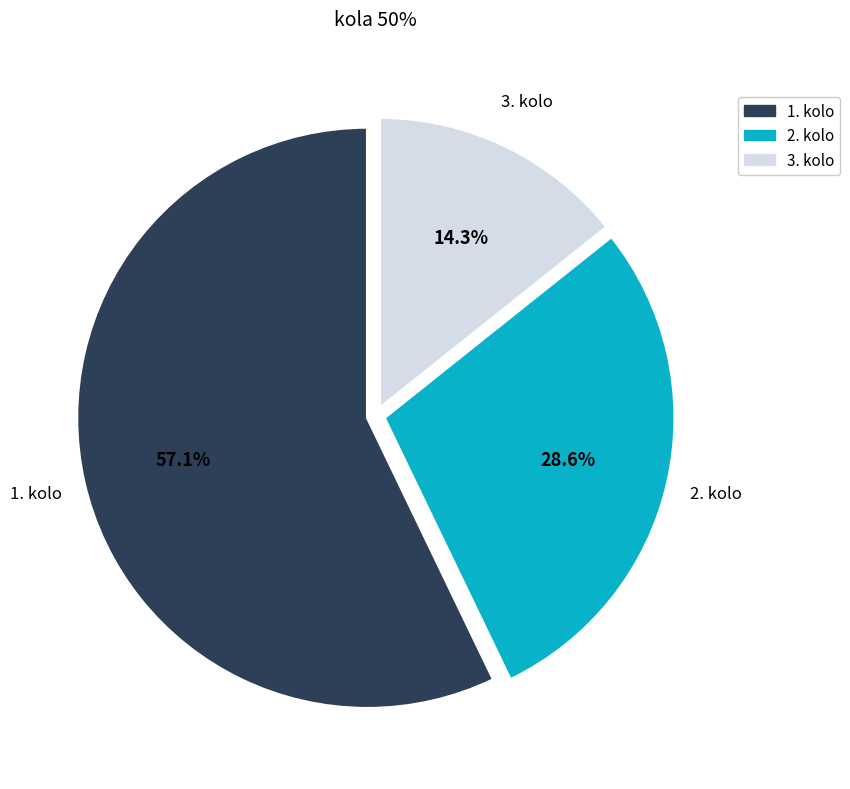

Rank the categories by value from highest to lowest.

1. kolo, 2. kolo, 3. kolo